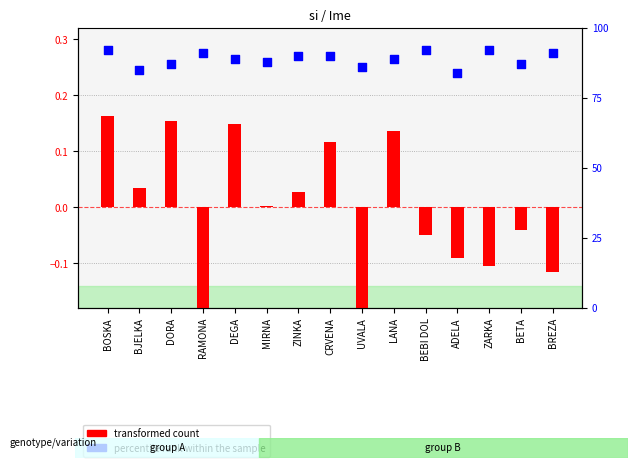

Which series has the largest total across all categories?

percentile rank within the sample